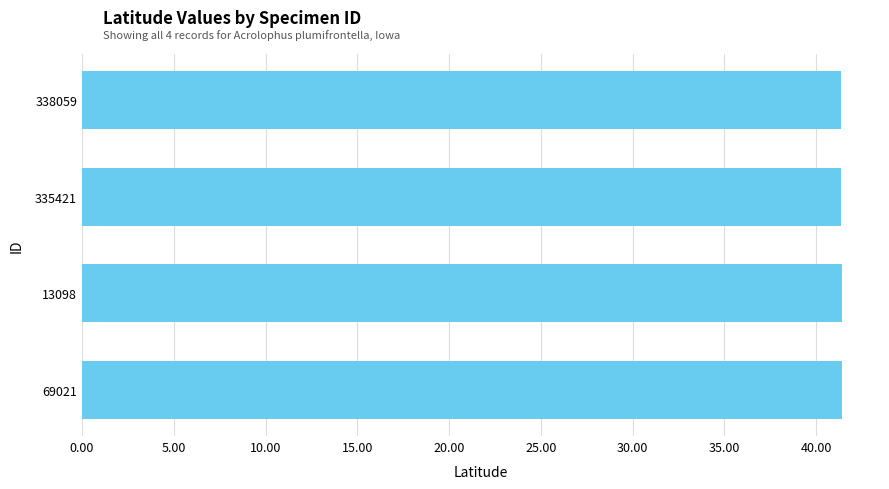

What is the ratio of the value at 335421 to the value at 338059?

1.0